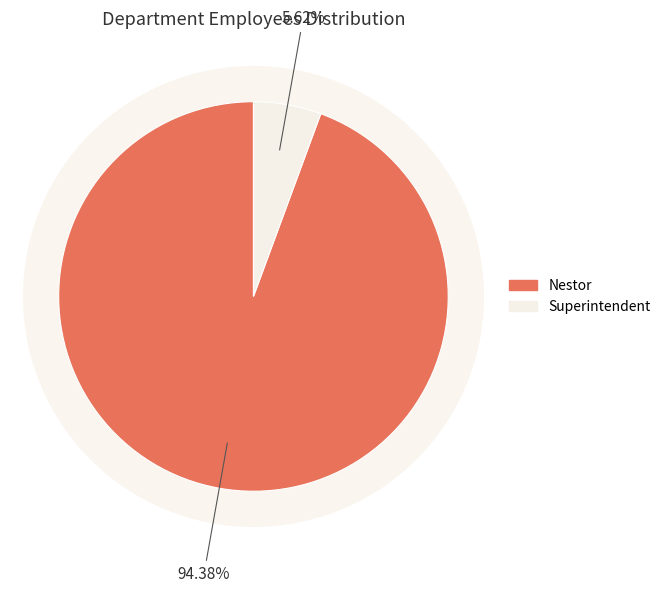

What percentage is the Superintendent slice, to the nearest percent?

6%